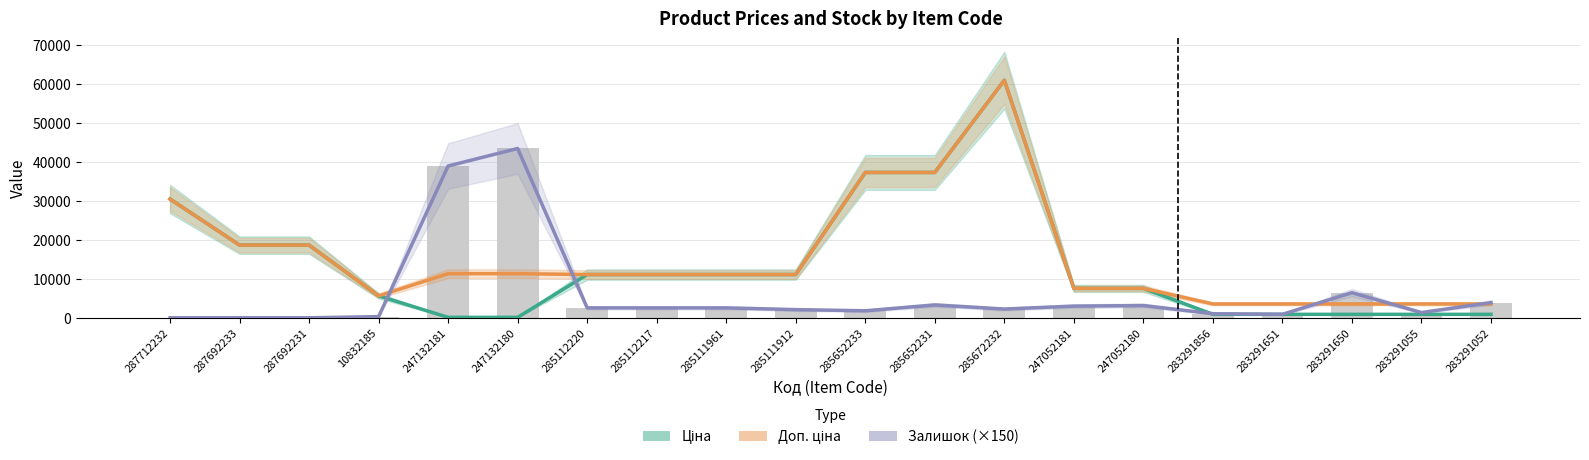

Is it true that Залишок (×150) equals 2550.0 at 285111961?

True